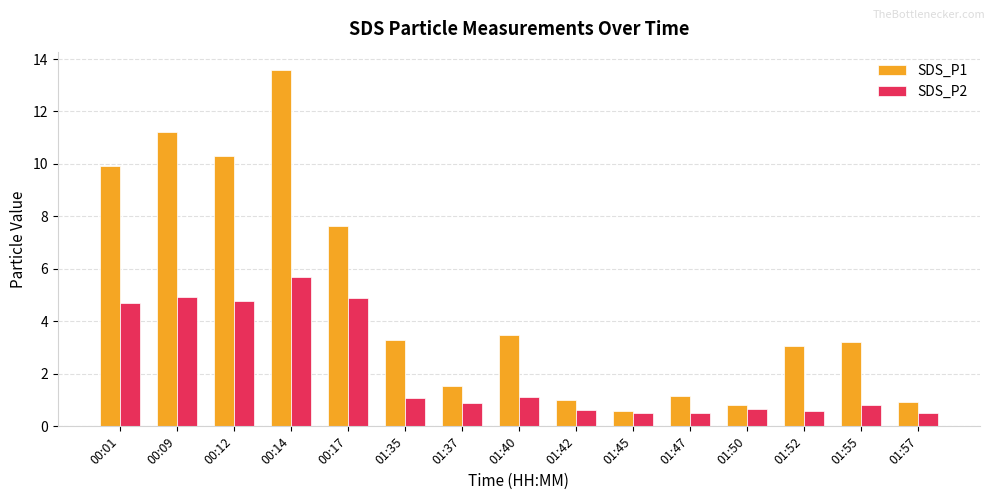

At 01:52, list the series in order from largest to smallest.

SDS_P1, SDS_P2